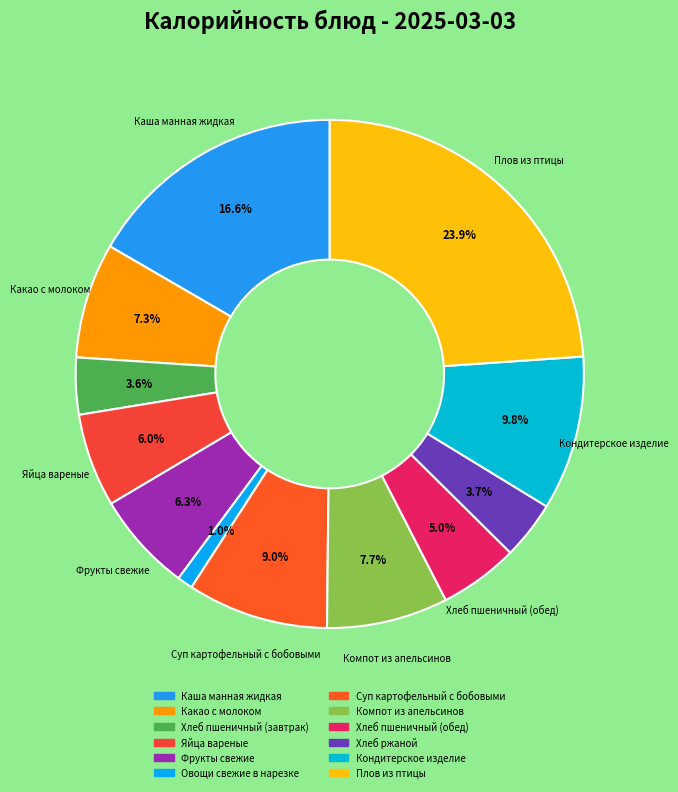

What is the change in value from Какао с молоком to Хлеб ржаной?

-47.7